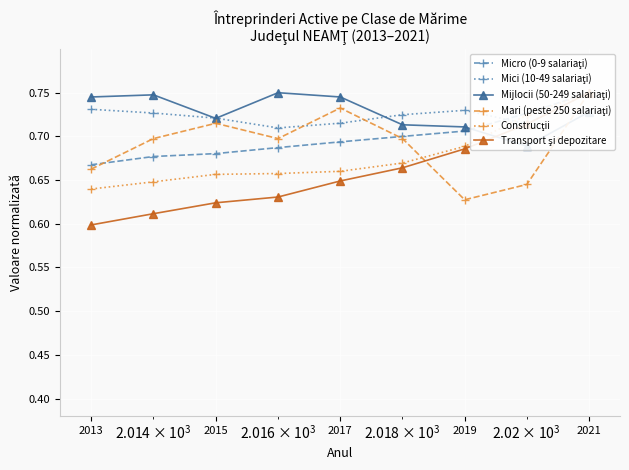

What is the sum of all Mijlocii (50-249 salariaţi) values?

6.5